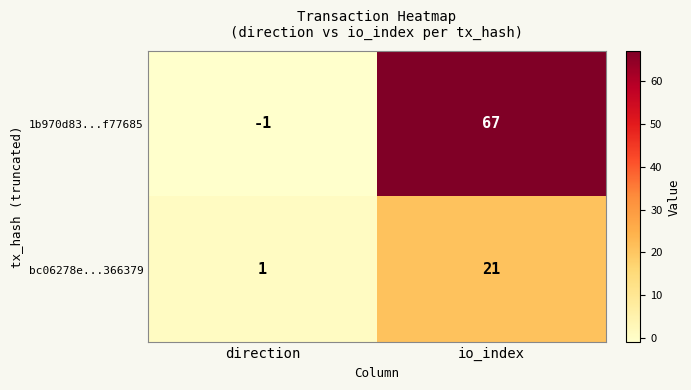

What is the average value of the 1b970d83...f77685 series?

33